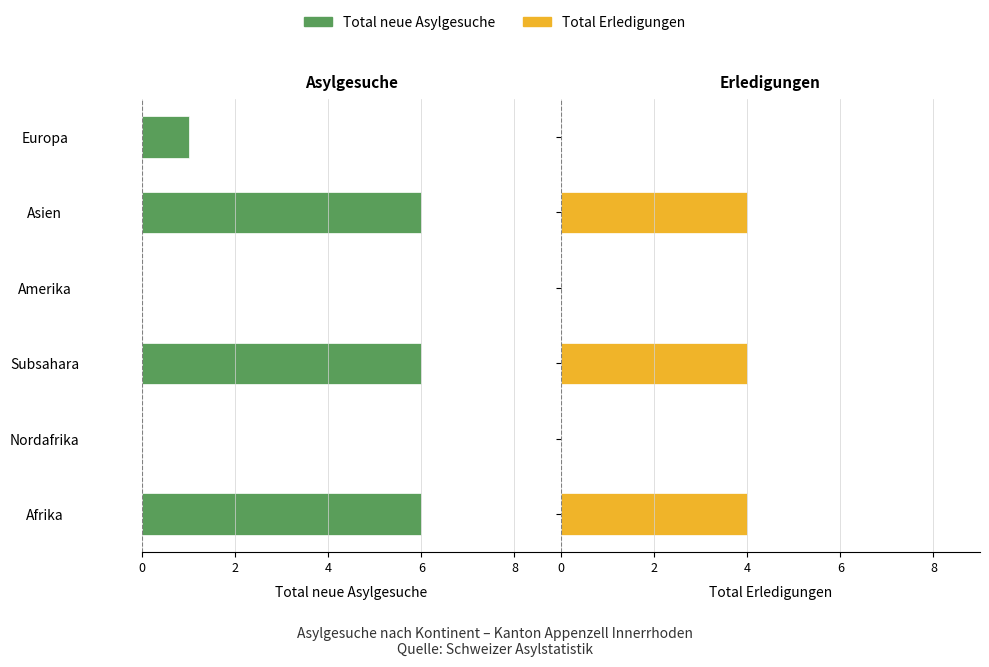

What are all the series names shown in the legend?

Total neue Asylgesuche, Total Erledigungen